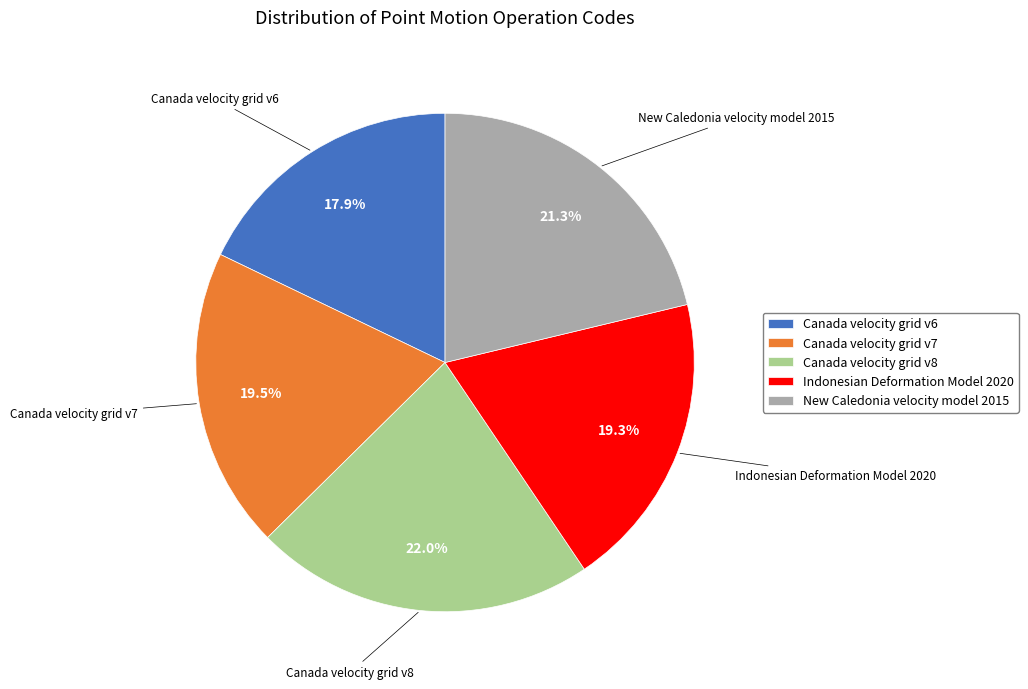

Approximately how many times larger is the value at Canada velocity grid v7 compared to Indonesian Deformation Model 2020?

1.0